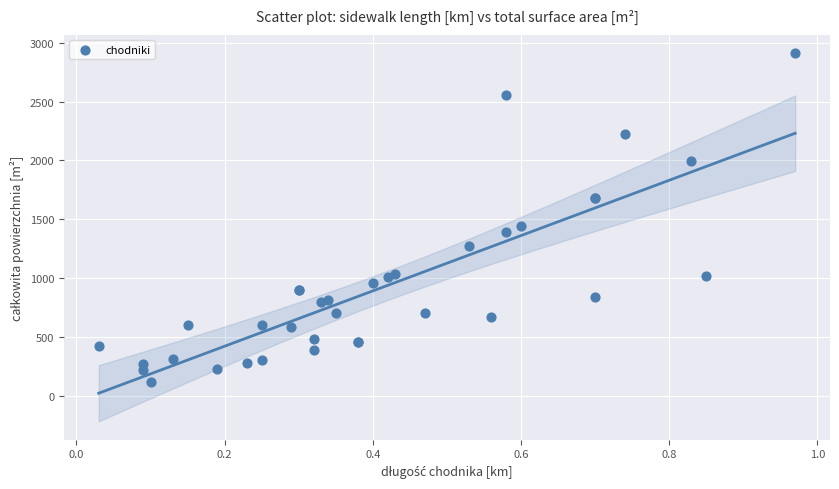

What Y value in the scatter plot is closest to 1515?

1440